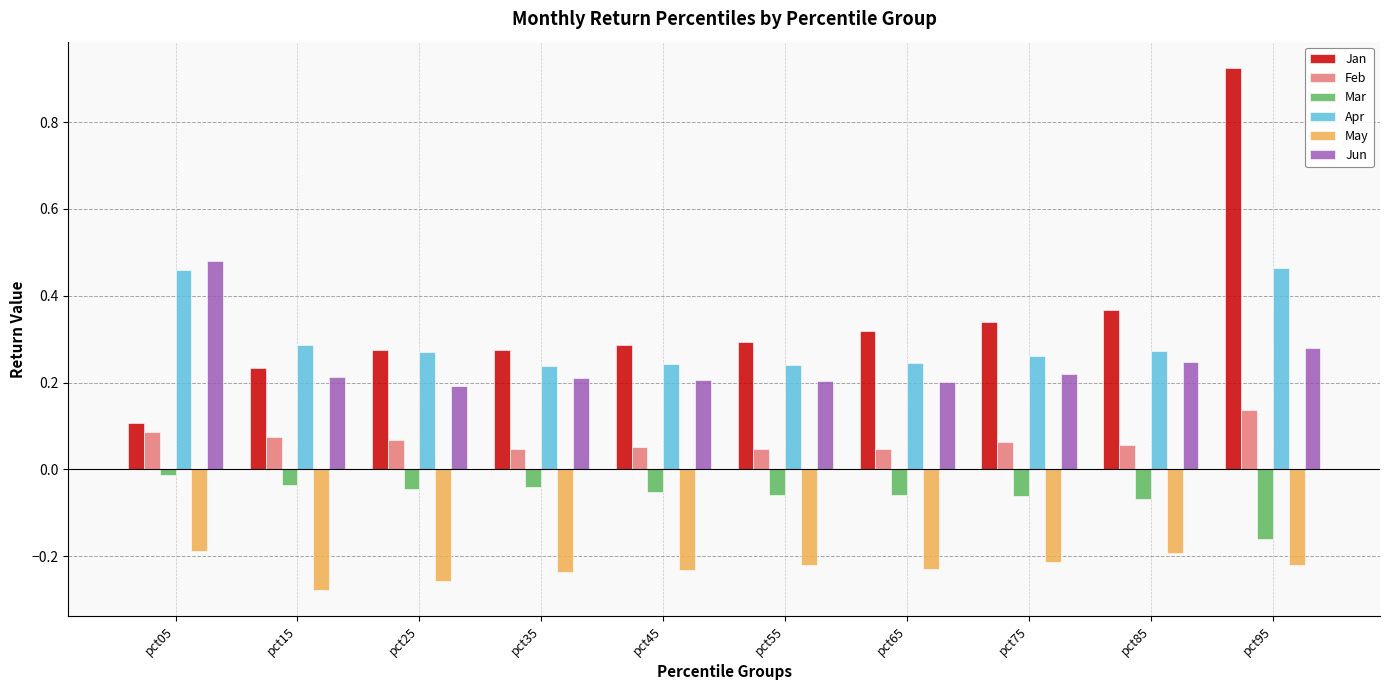

What is the difference between the maximum and second lowest values in the Jan series?

0.7